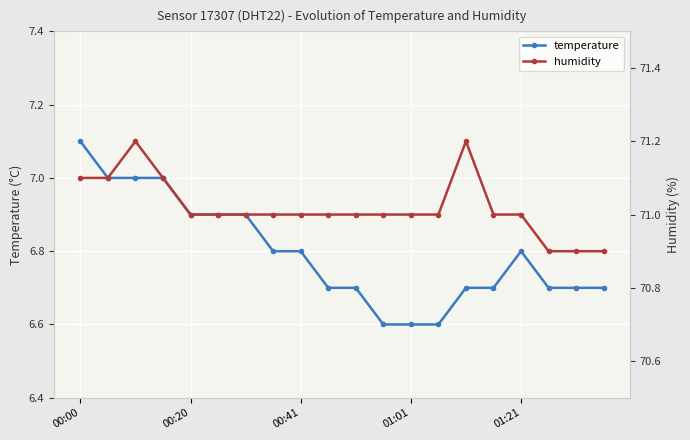

How many lines are shown in the chart?

2